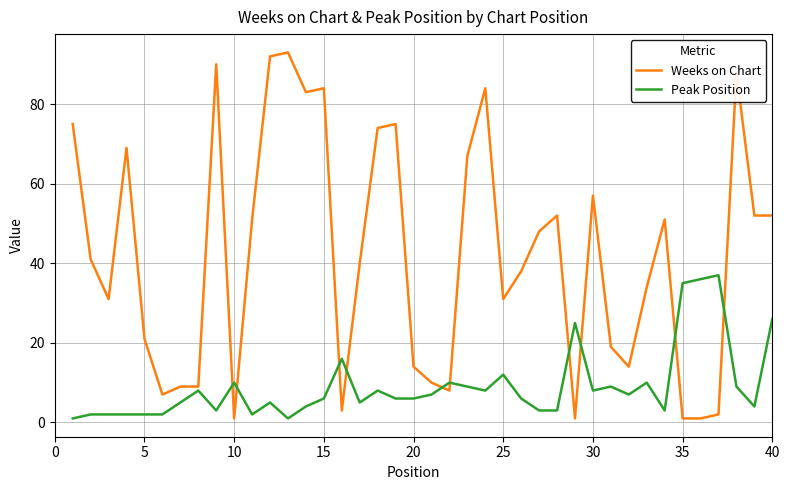

Which series has the largest total across all categories?

Weeks on Chart